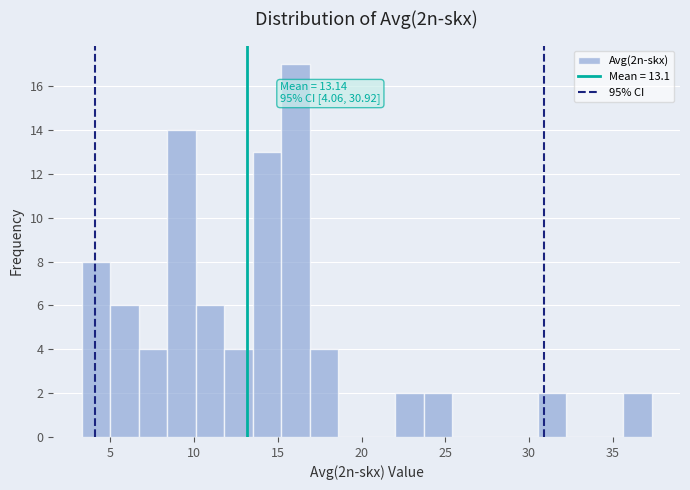

Around what value on the x-axis is the tallest bar? Give the approximate position of its centre, as read against the axis.

16.0